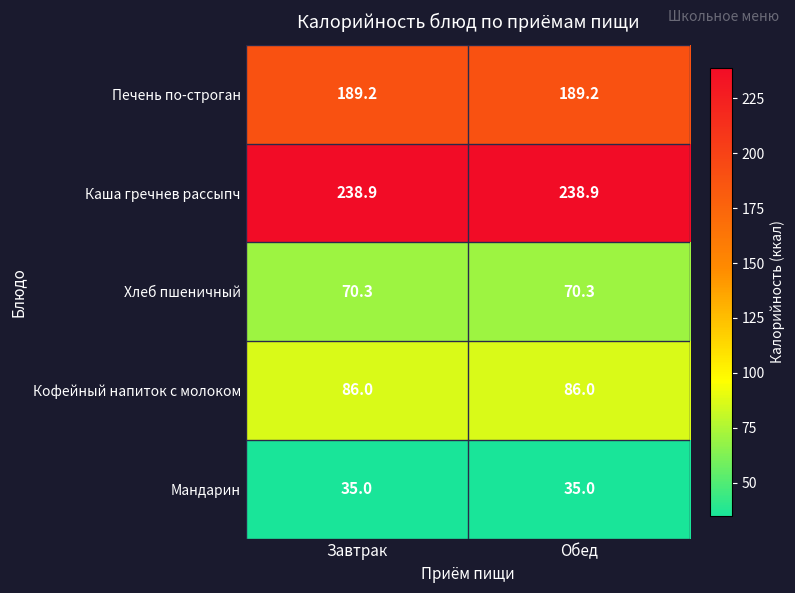

What is the sum of all Хлеб пшеничный values?

140.6